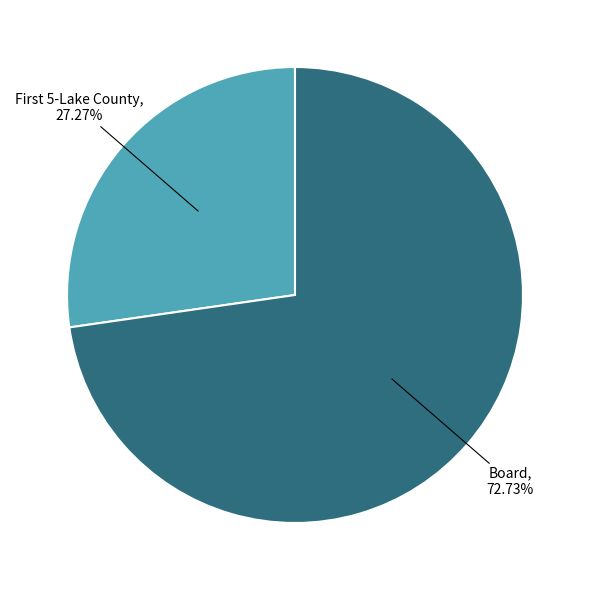

Count the number of slices in the pie.

2